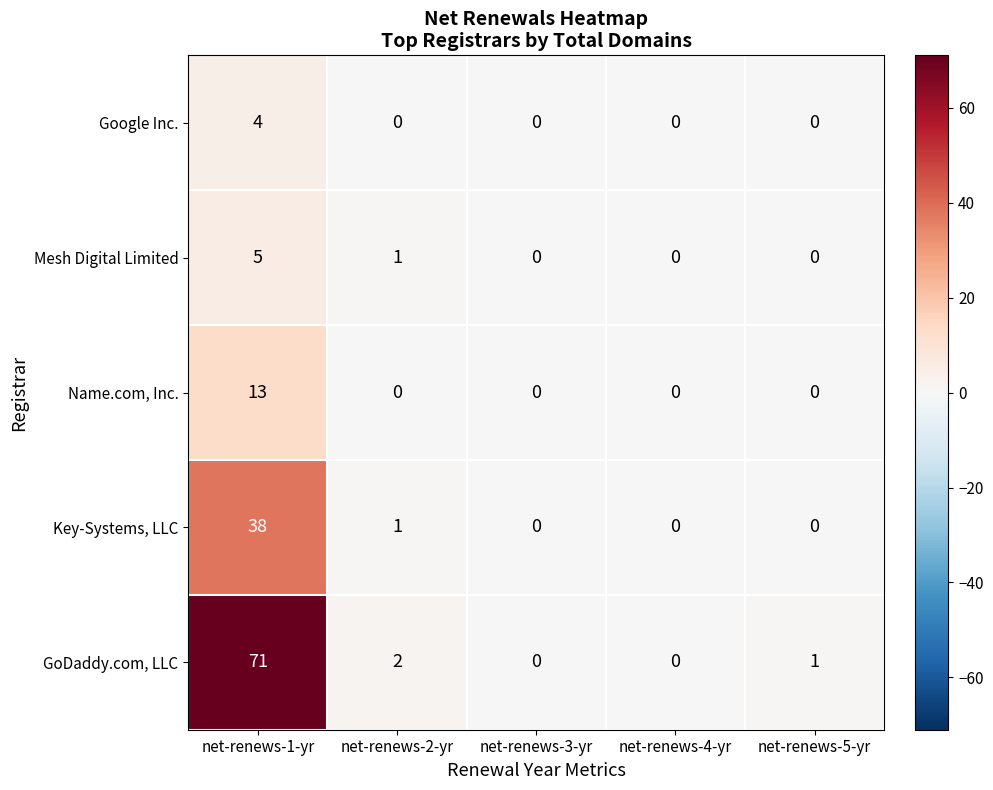

Reading right to left, extract all data points from this chart.

Google Inc.: 0	0	0	0	4
Mesh Digital Limited: 0	0	0	1	5
Name.com, Inc.: 0	0	0	0	13
Key-Systems, LLC: 0	0	0	1	38
GoDaddy.com, LLC: 1	0	0	2	71